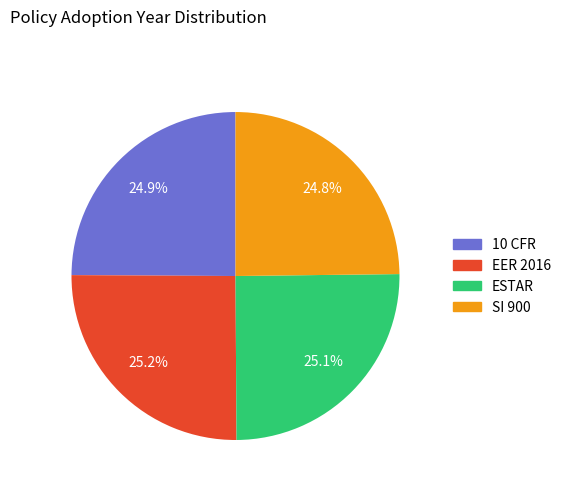

Does 10 CFR account for over 50% of the chart?

No